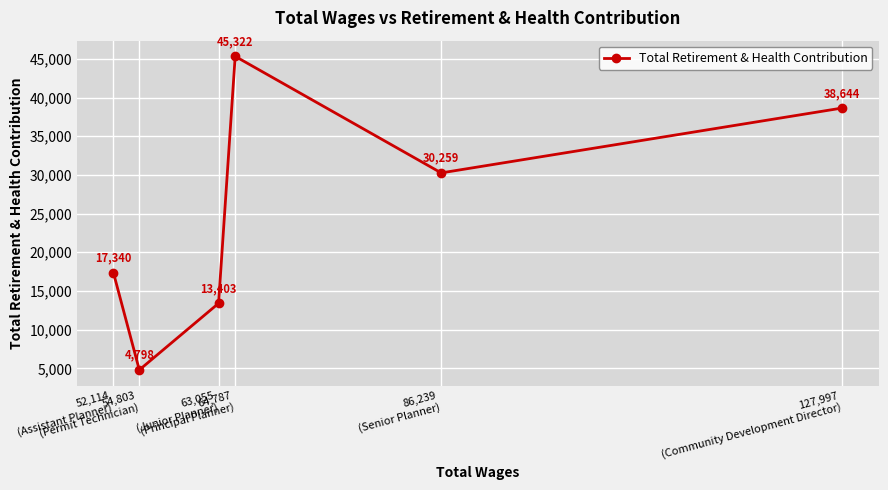

True or false: the data has more than 1 interior local peaks.

False